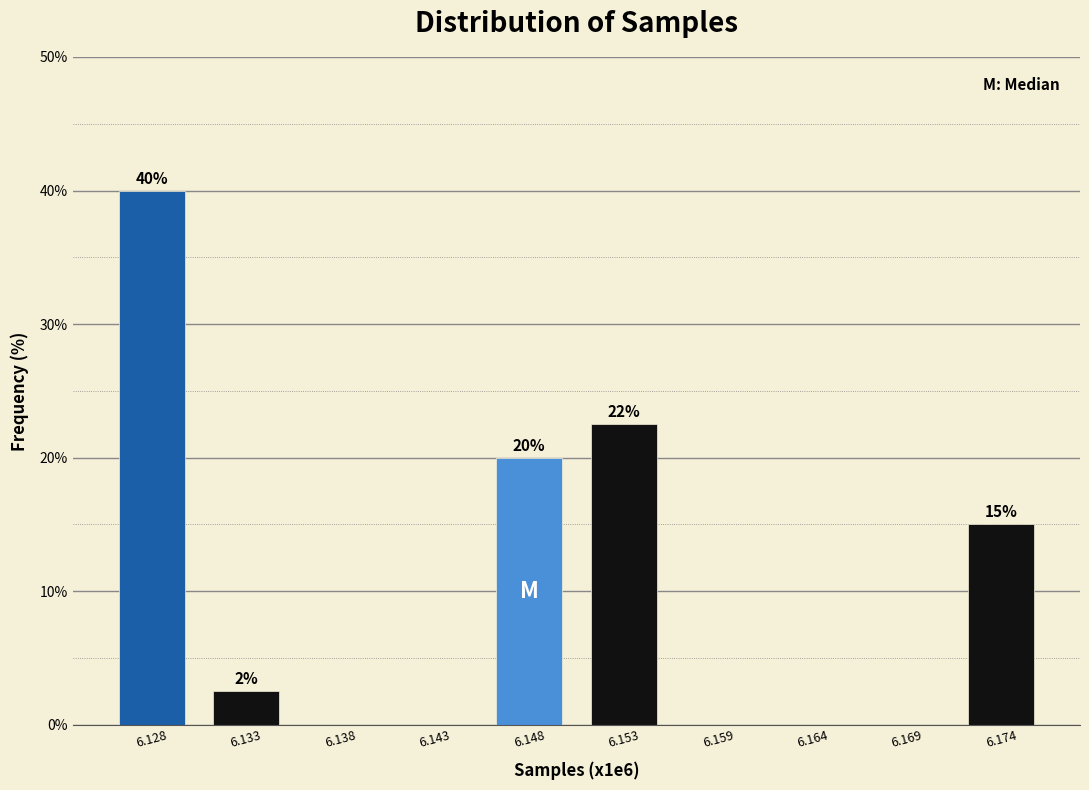

True or false: the data shows 8.4 at 6.128.

False